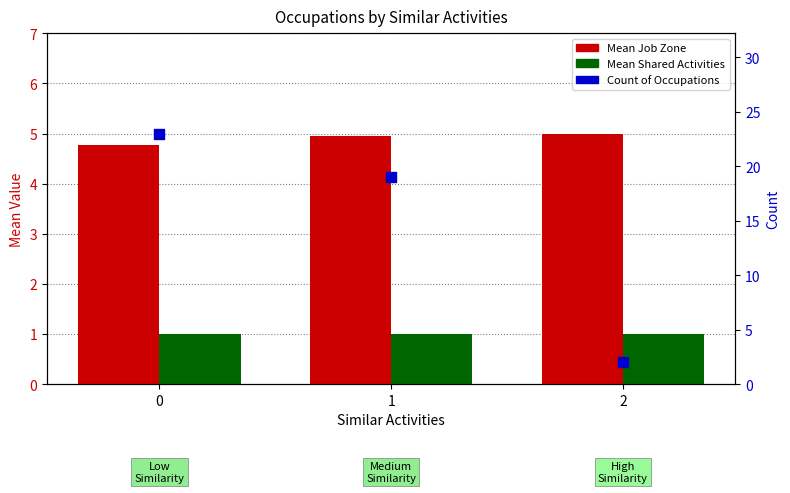

What is the total value across all series at 1?

24.9